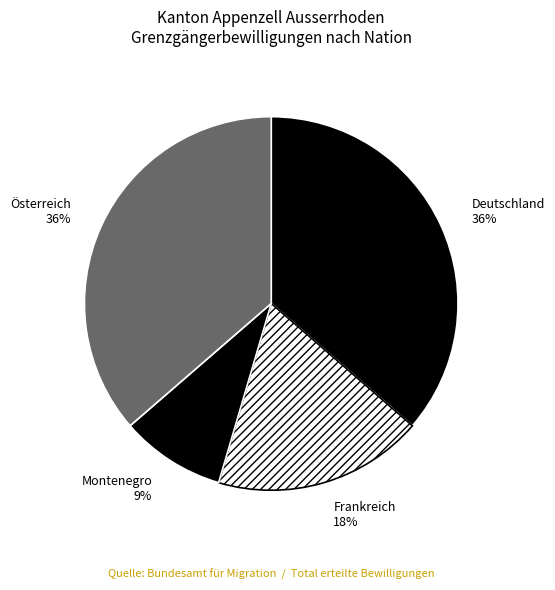

How many slices are in this pie chart?

4